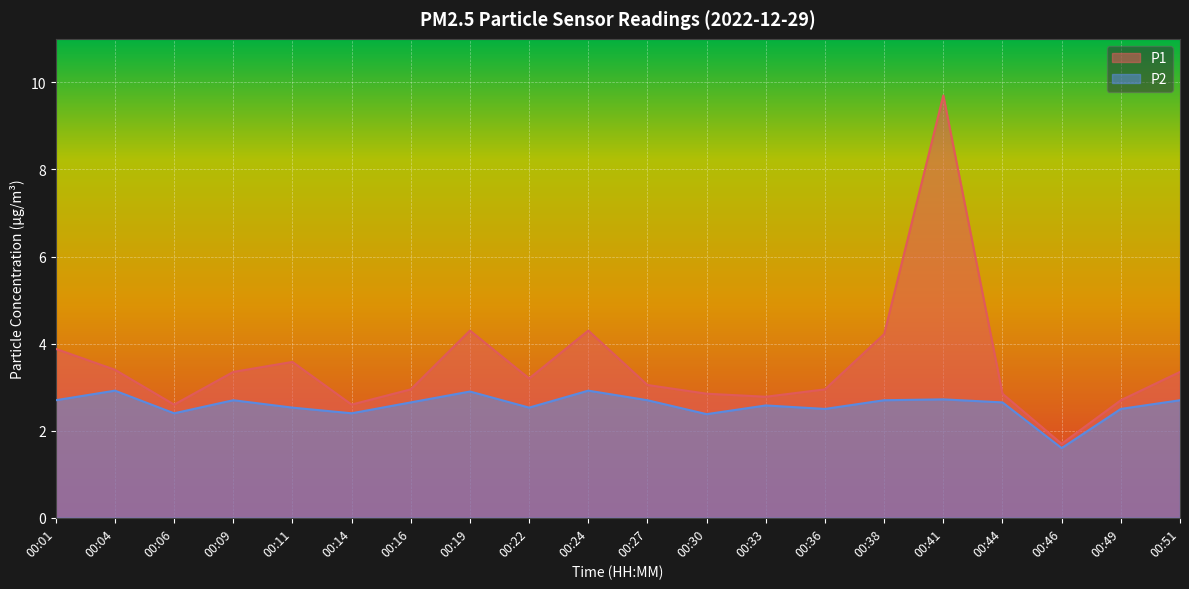

Which series has the largest range (max minus min)?

P1